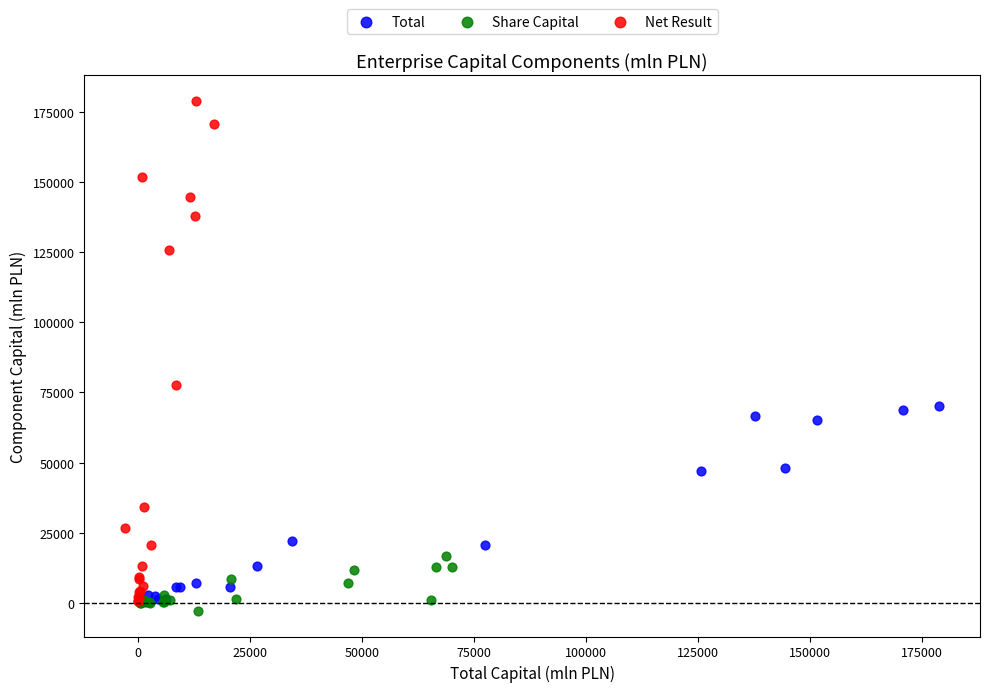

Which series reaches the maximum Y coordinate?

Net Result